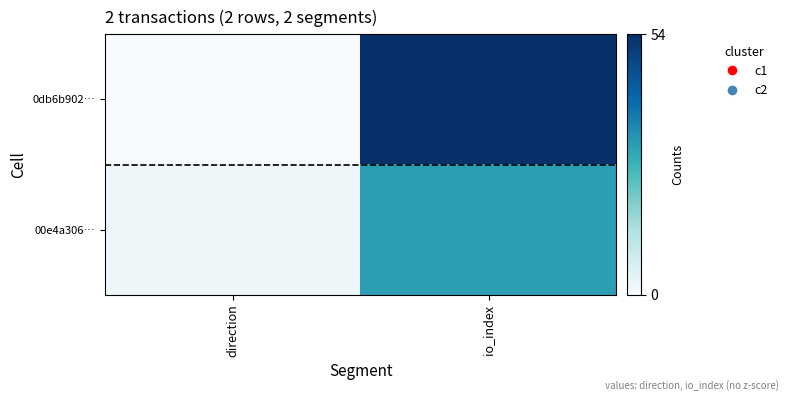

Reading right to left, extract all data points from this chart.

0db6b902…: io_index=54	direction=0
00e4a306…: io_index=31	direction=2